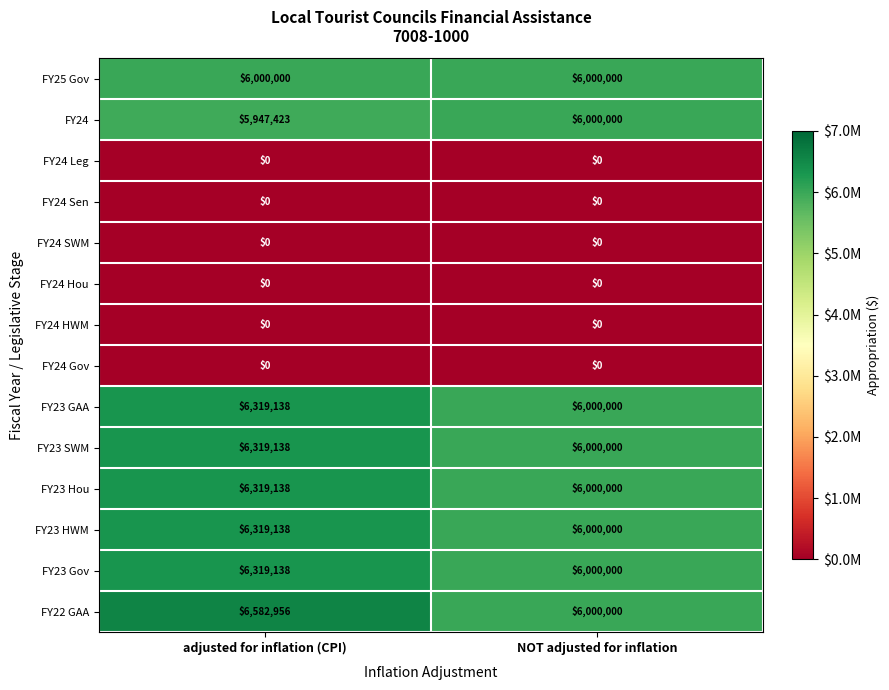

Between adjusted for inflation (CPI) and NOT adjusted for inflation, which series saw the biggest shift?

FY22 GAA